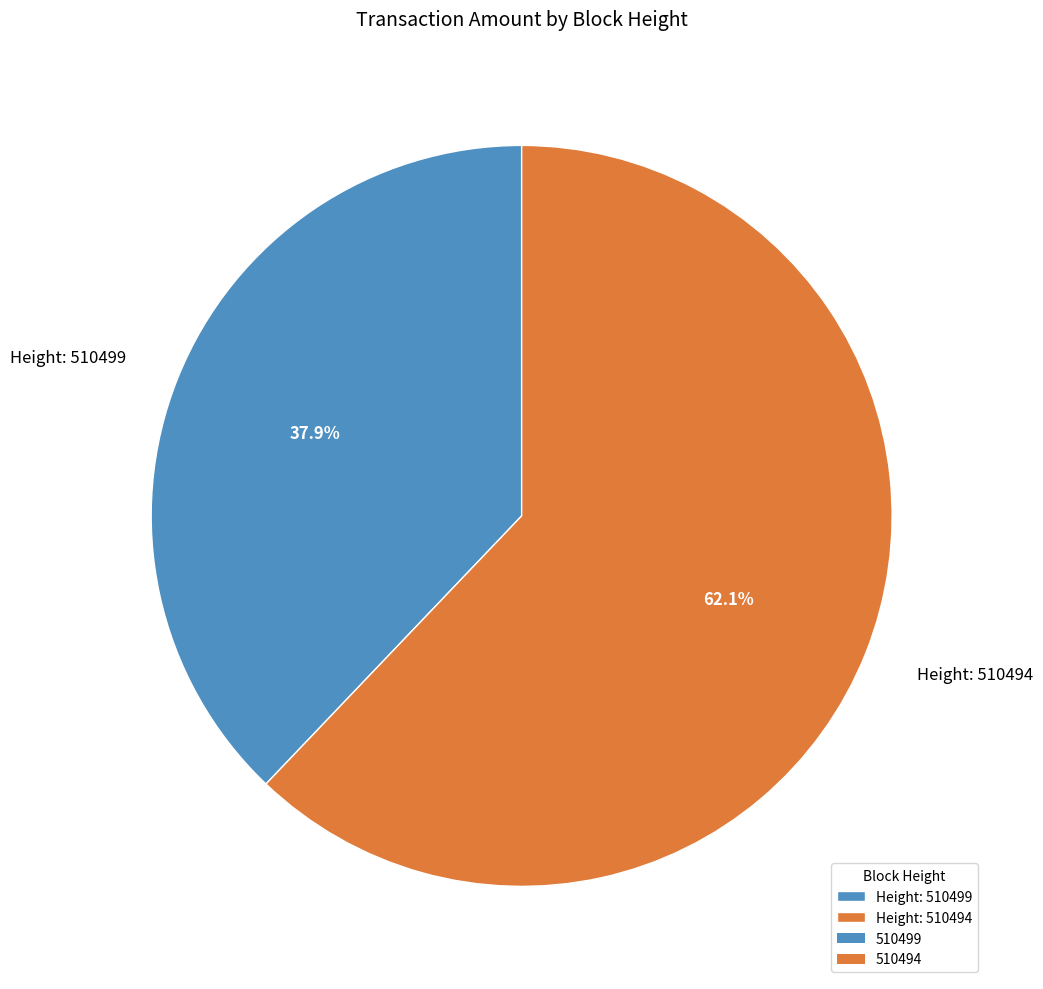

Approximately how many times larger is the value at Height: 510499 compared to Height: 510494?

0.6